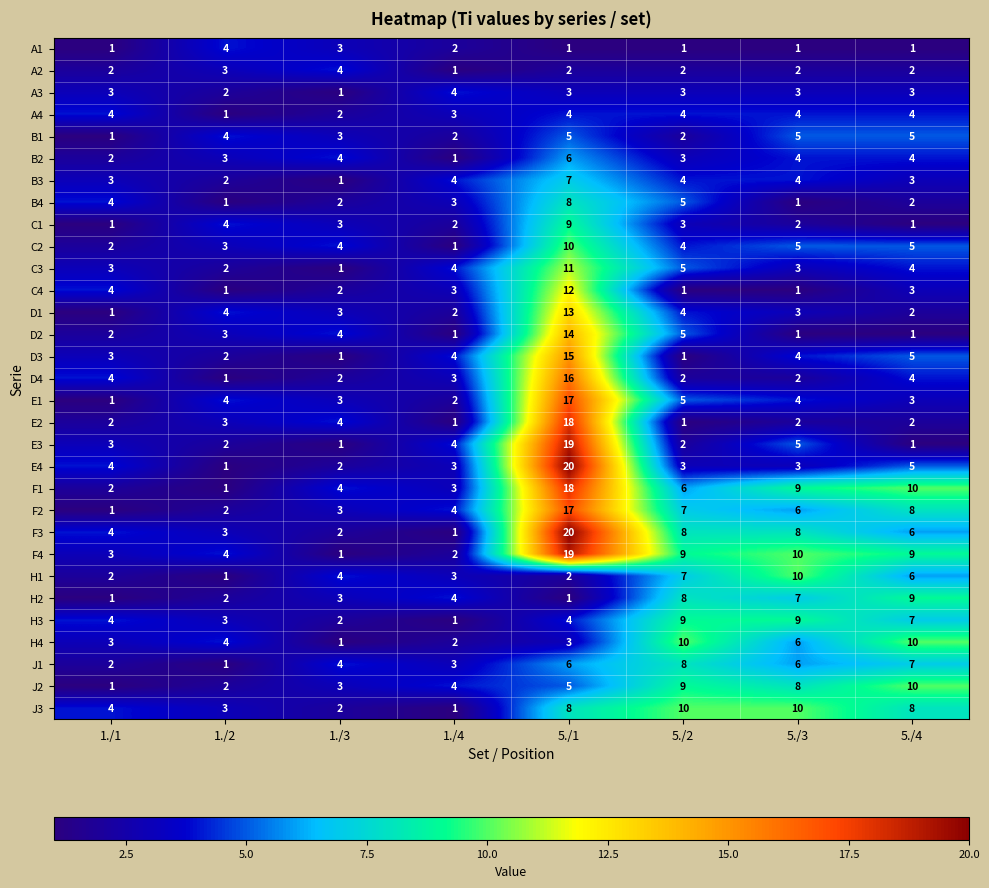

At how many categories does at least one series exceed 11?

1